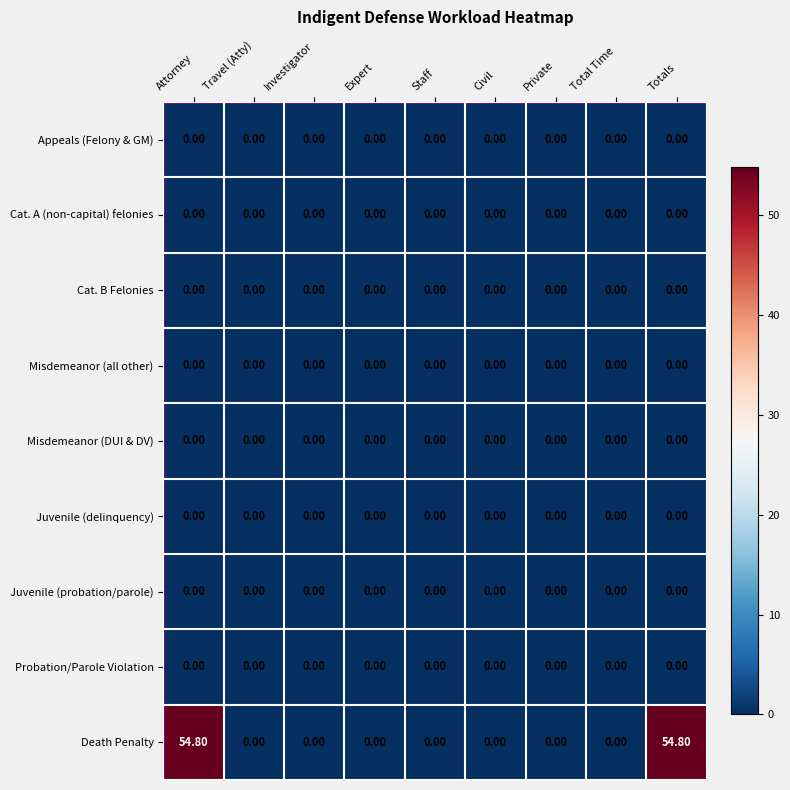

Which series has the largest total across all categories?

Death Penalty